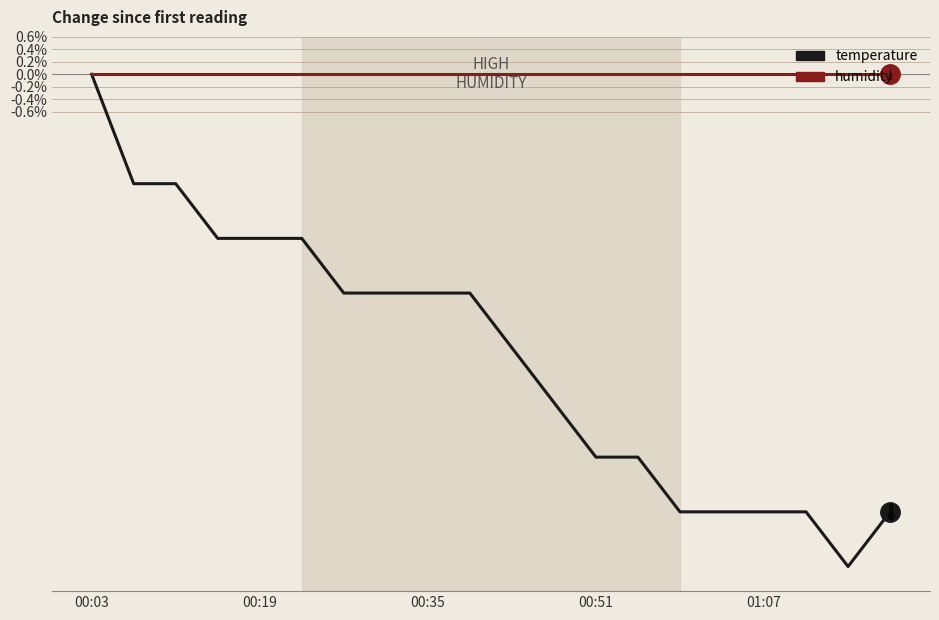

Reading right to left, extract all data points from this chart.

temperature: -7.0	-7.9	-7.0	-7.0	-7.0	-7.0	-6.1	-6.1	-5.3	-4.4	-3.5	-3.5	-3.5	-3.5	-2.6	-2.6	-2.6	-1.8	-1.8	0.0
humidity: 0.0	0.0	0.0	0.0	0.0	0.0	0.0	0.0	0.0	0.0	0.0	0.0	0.0	0.0	0.0	0.0	0.0	0.0	0.0	0.0